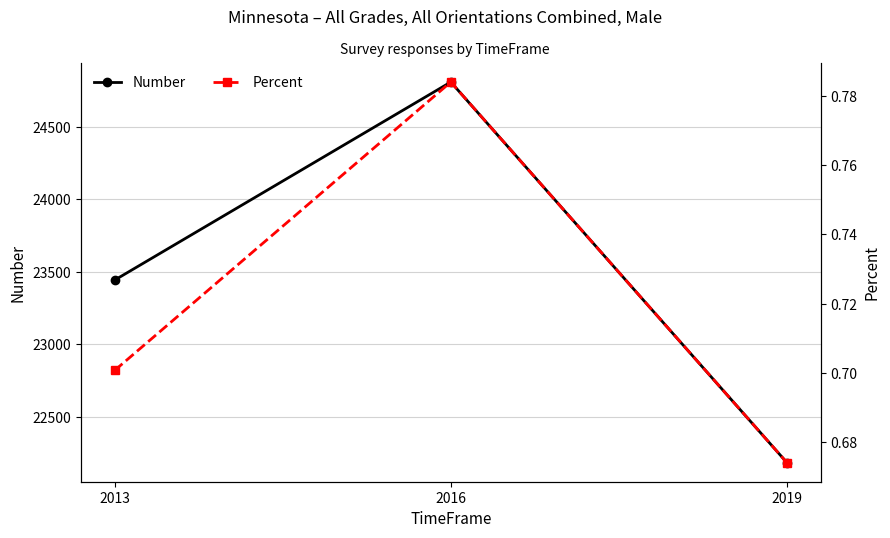

What is the minimum value shown in the chart?

0.7